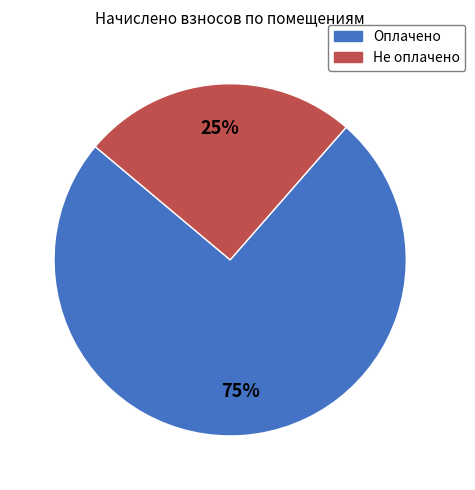

Is there a majority slice in this chart?

Yes